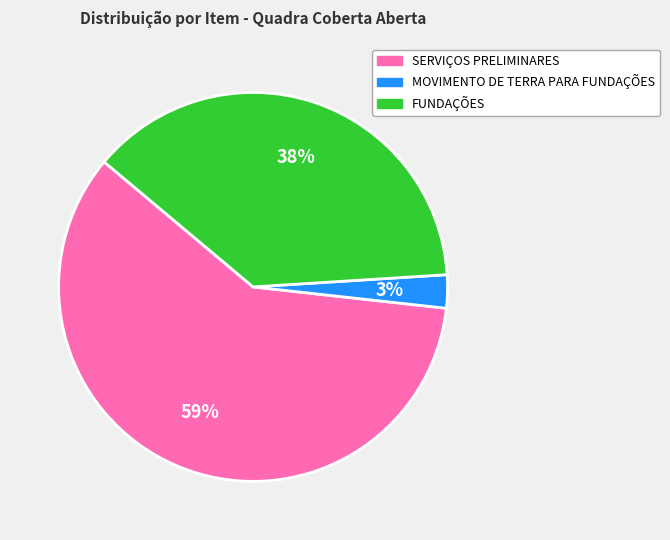

Count the number of slices in the pie.

3